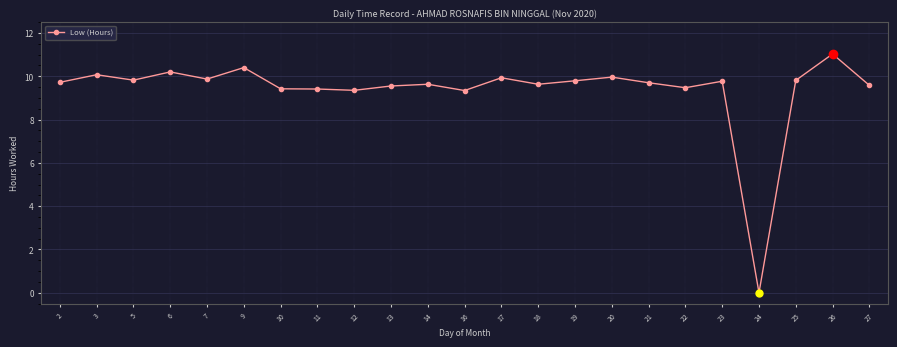

What is the approximate value at 16?

9.3